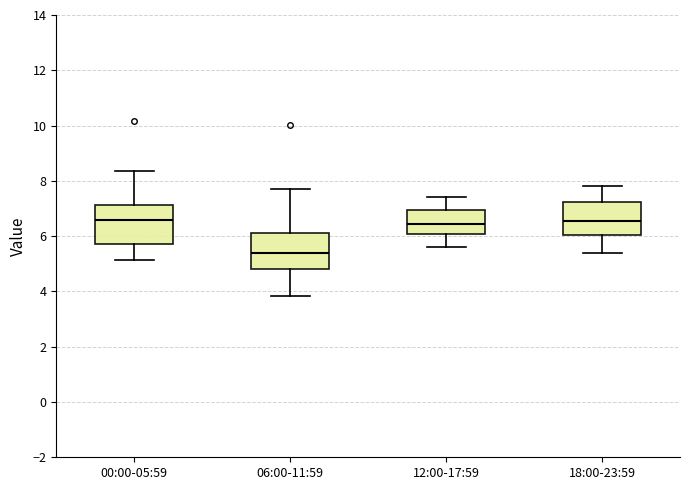

Reading left to right, read every box against the y-axis: the position of its median line, the range the box covers, and the ends of its whiskers. The values are not printed on the chart, so give them approximately, as read against the axis.

00:00-05:59: median 6.6, box 5.8 to 7.2, whiskers 5.2 to 8.4
06:00-11:59: median 5.4, box 4.8 to 6.2, whiskers 3.8 to 7.8
12:00-17:59: median 6.4, box 6.0 to 7.0, whiskers 5.6 to 7.4
18:00-23:59: median 6.6, box 6.0 to 7.2, whiskers 5.4 to 7.8